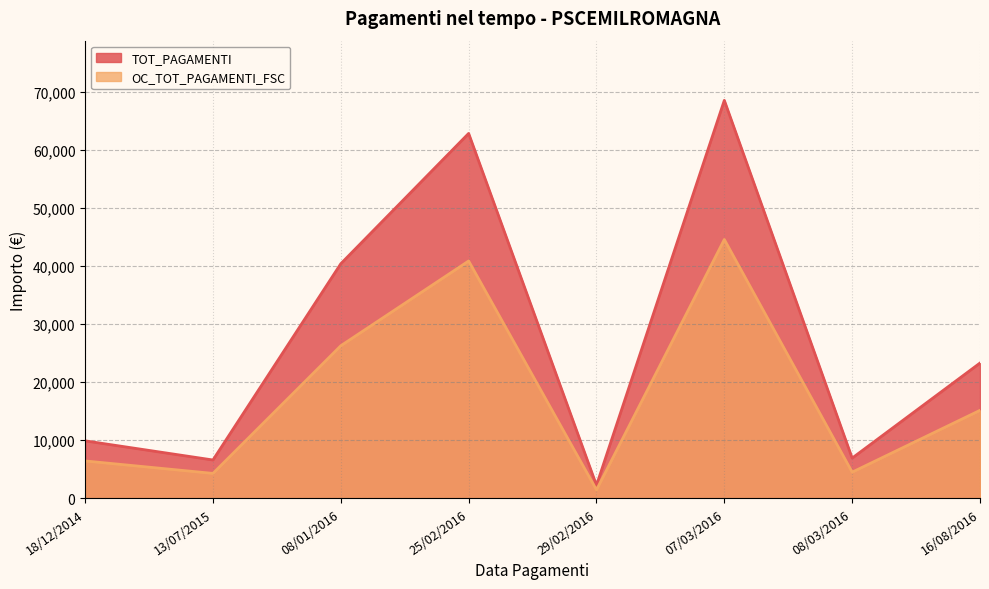

Rank the categories by OC_TOT_PAGAMENTI_FSC value from highest to lowest.

07/03/2016, 25/02/2016, 08/01/2016, 16/08/2016, 18/12/2014, 08/03/2016, 13/07/2015, 29/02/2016